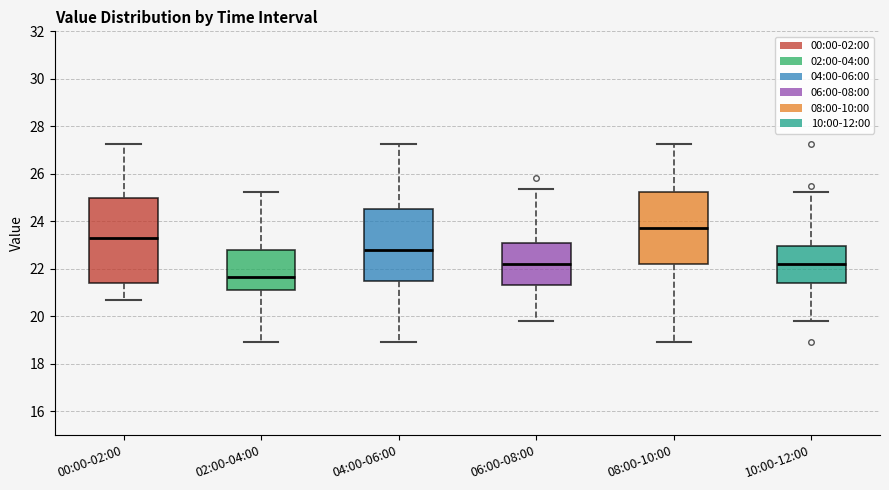

Reading left to right, transcribe this box plot: for each box, give where its median line is, the range the box spans, and where its two whiskers end, as read against the y-axis. The values are not printed on the chart, so give them approximately, as read against the axis.

00:00-02:00: median 23.4, box 21.4 to 25.0, whiskers 20.6 to 27.2
02:00-04:00: median 21.6, box 21.2 to 22.8, whiskers 19.0 to 25.2
04:00-06:00: median 22.8, box 21.6 to 24.6, whiskers 19.0 to 27.2
06:00-08:00: median 22.2, box 21.4 to 23.2, whiskers 19.8 to 25.4
08:00-10:00: median 23.8, box 22.2 to 25.2, whiskers 19.0 to 27.2
10:00-12:00: median 22.2, box 21.4 to 23.0, whiskers 19.8 to 25.2